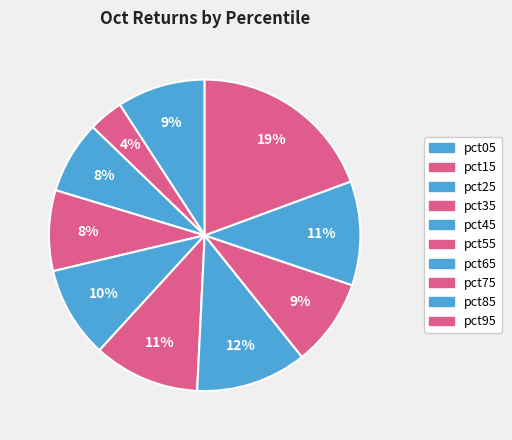

To the nearest percent, what portion does pct95 represent?

19%